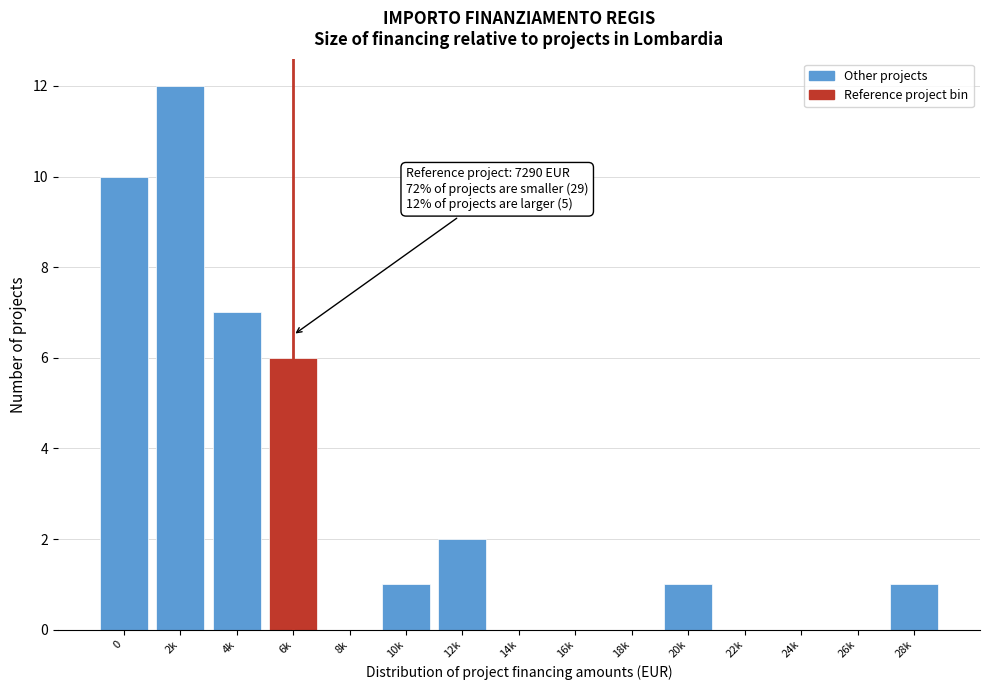

Reading left to right, transcribe all the data shown in this chart.

0=10	2k=12	4k=7	6k=6	8k=0	10k=1	12k=2	14k=0	16k=0	18k=0	20k=1	22k=0	24k=0	26k=0	28k=1